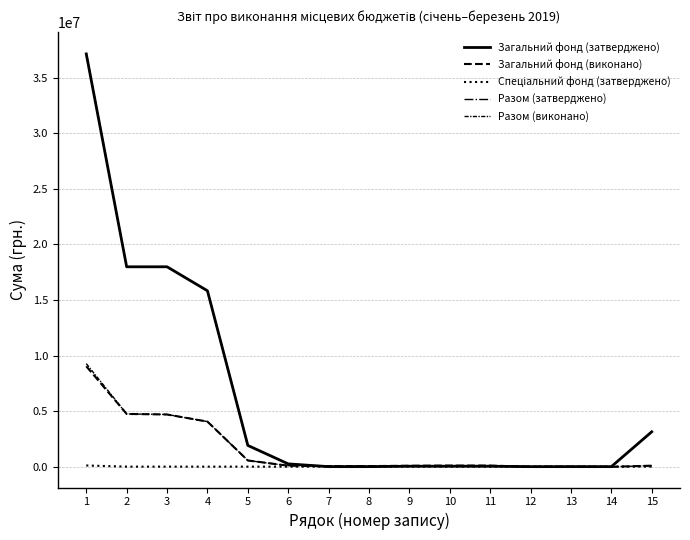

How many lines are shown in the chart?

5